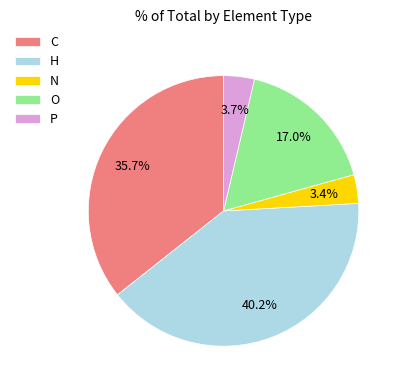

What portion of the pie excludes N?

96.6%